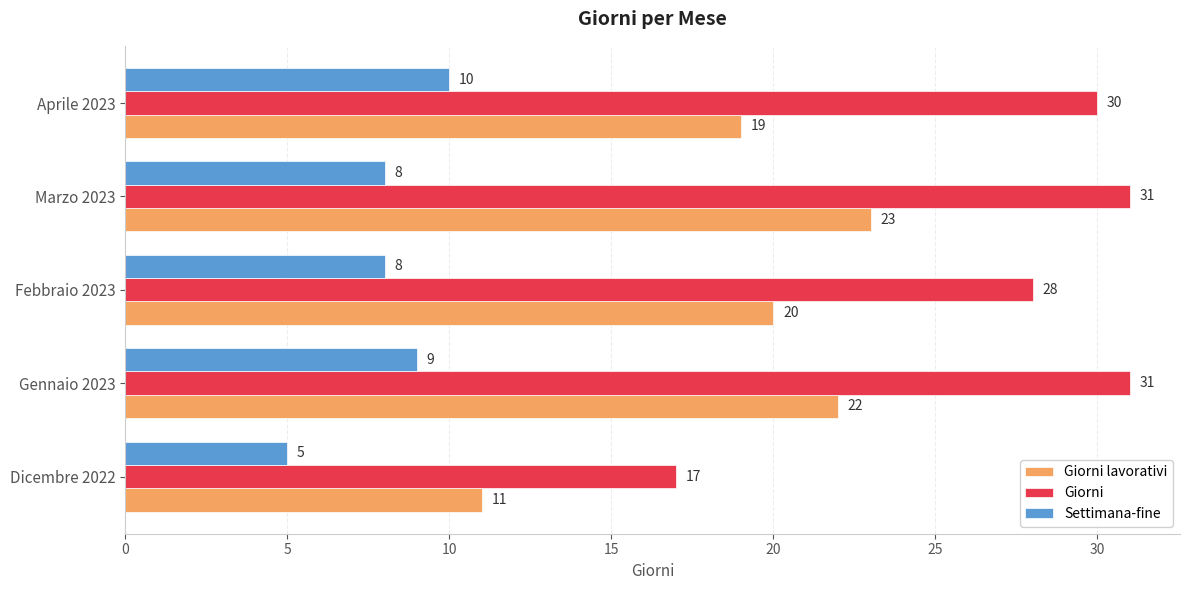

Which series has the largest total across all categories?

Giorni